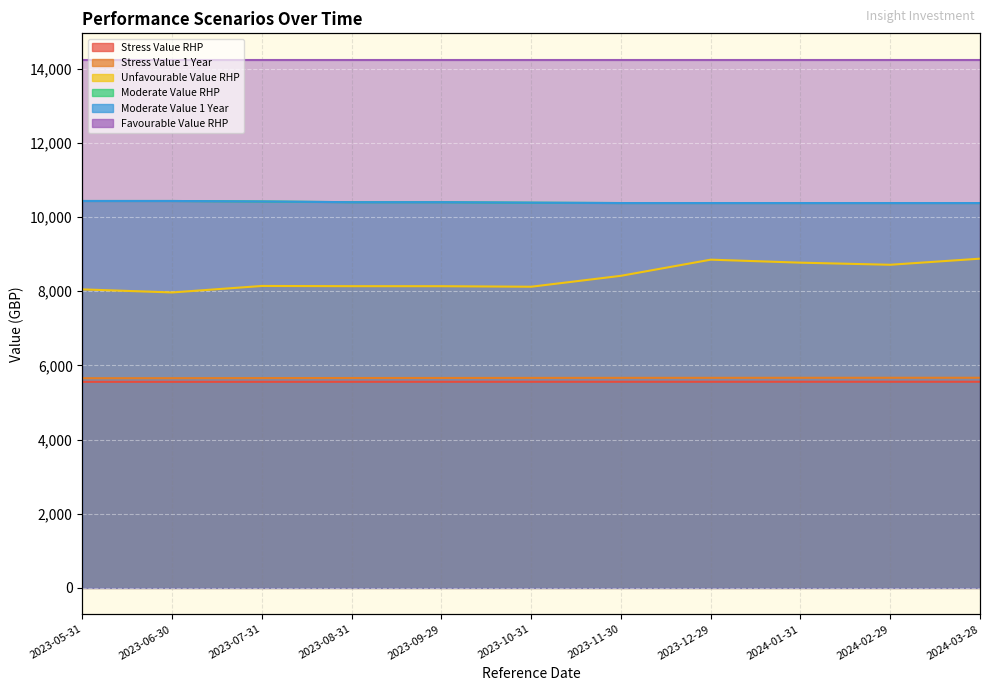

What is the label of the 4th point from the left?

2023-08-31